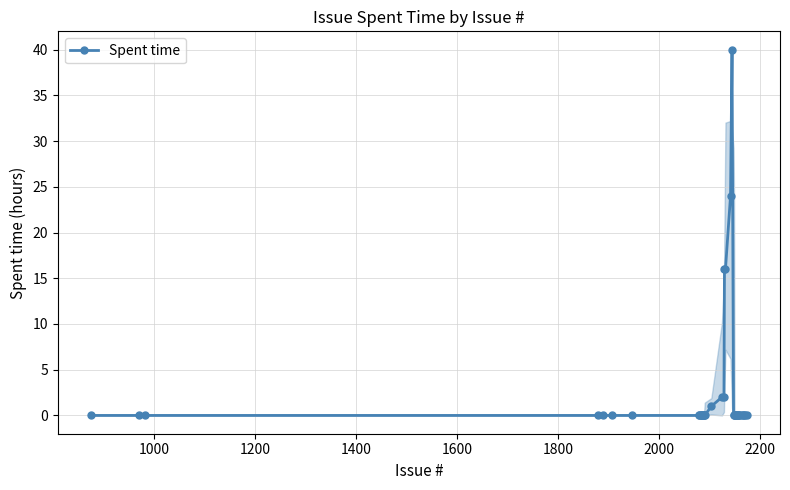

What is the maximum value shown in the chart?

40